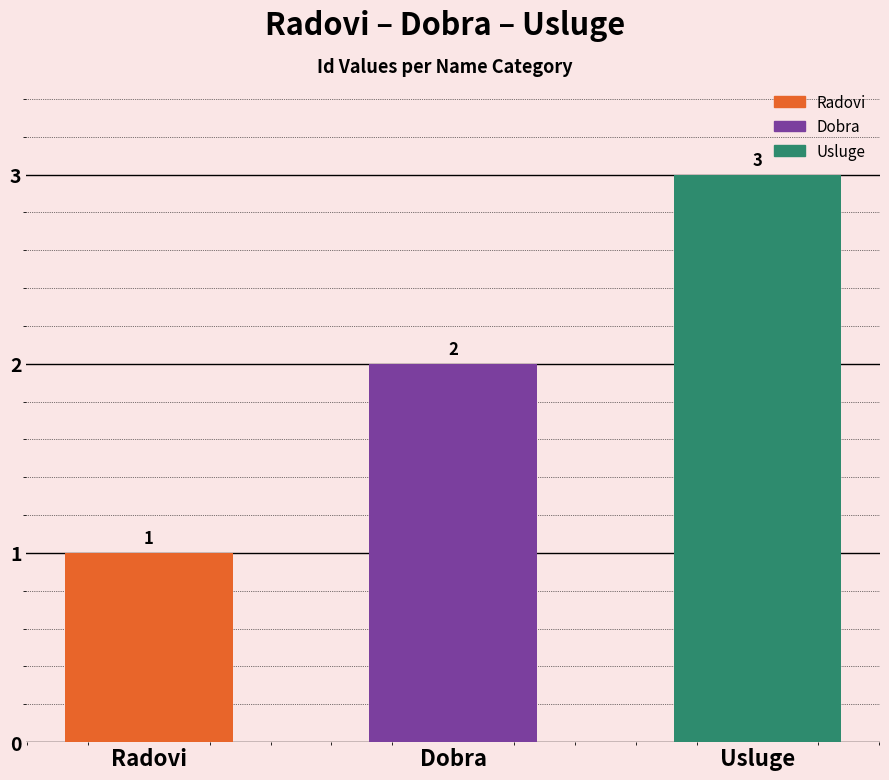

What is the label of the 1st bar from the right?

Usluge